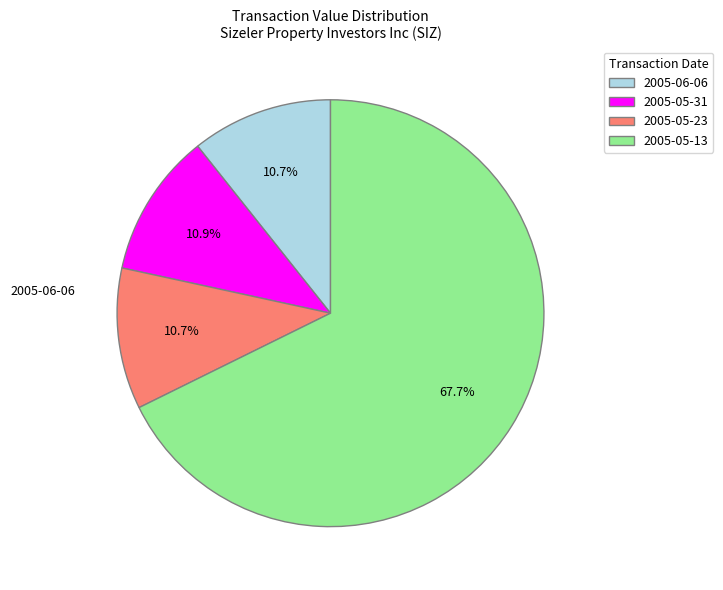

Between 2005-06-06 and 2005-05-31, which is larger?

2005-05-31